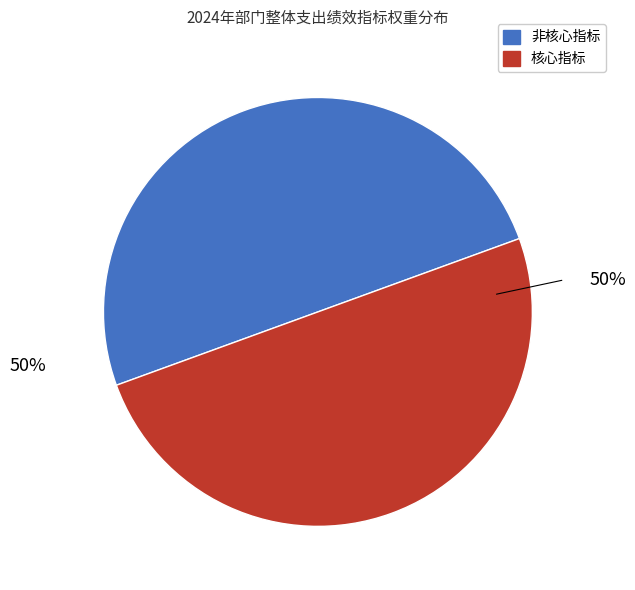

To the nearest percent, what is the average slice percentage?

50%